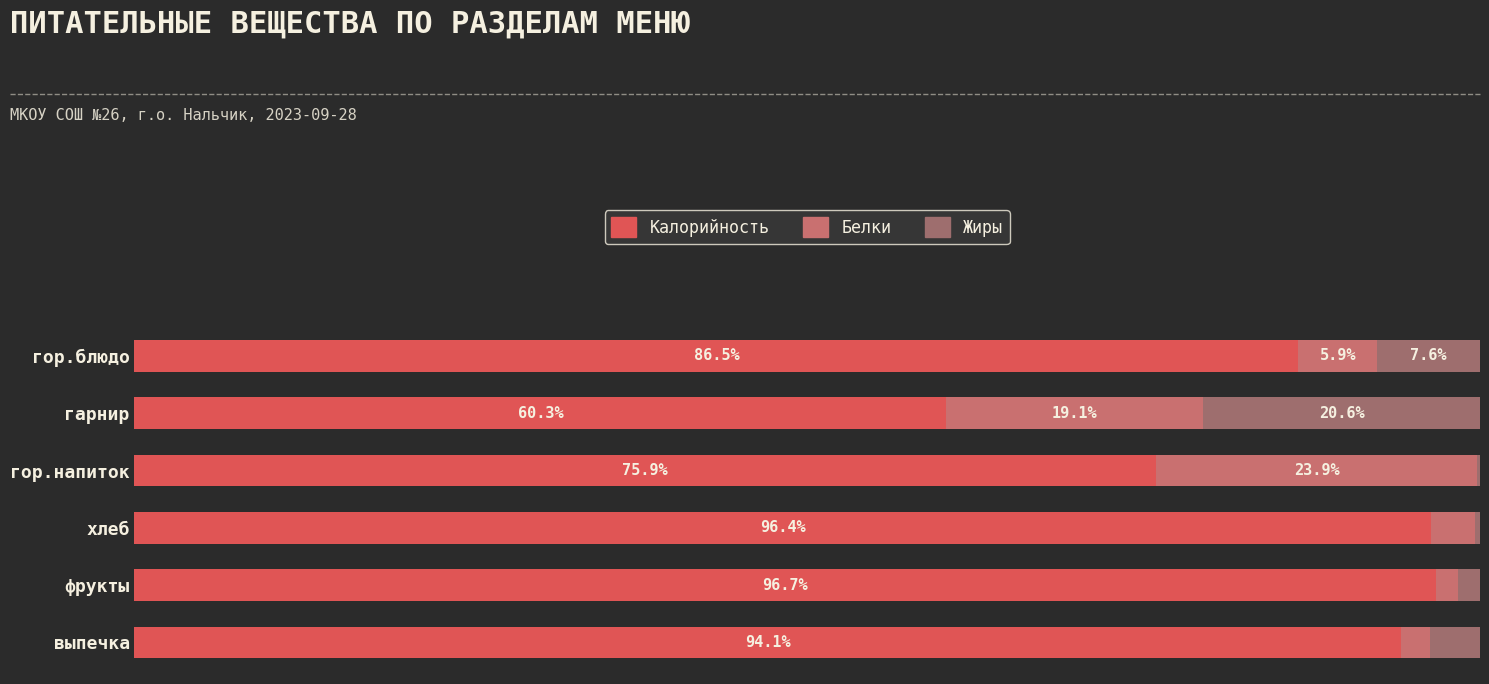

Which category has the highest value in the Калорийность series?

фрукты